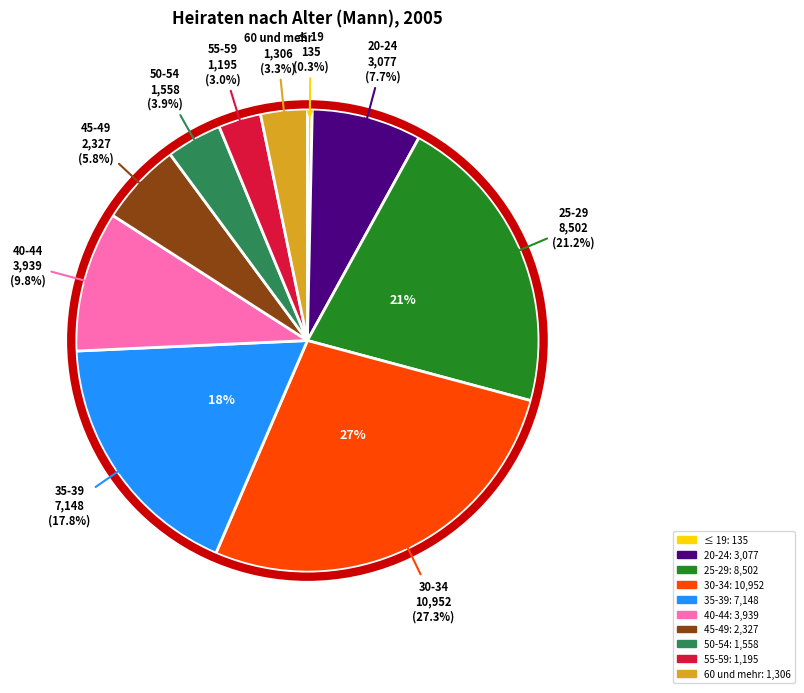

To the nearest percent, what is the difference between the largest and smallest slice percentages?

27%